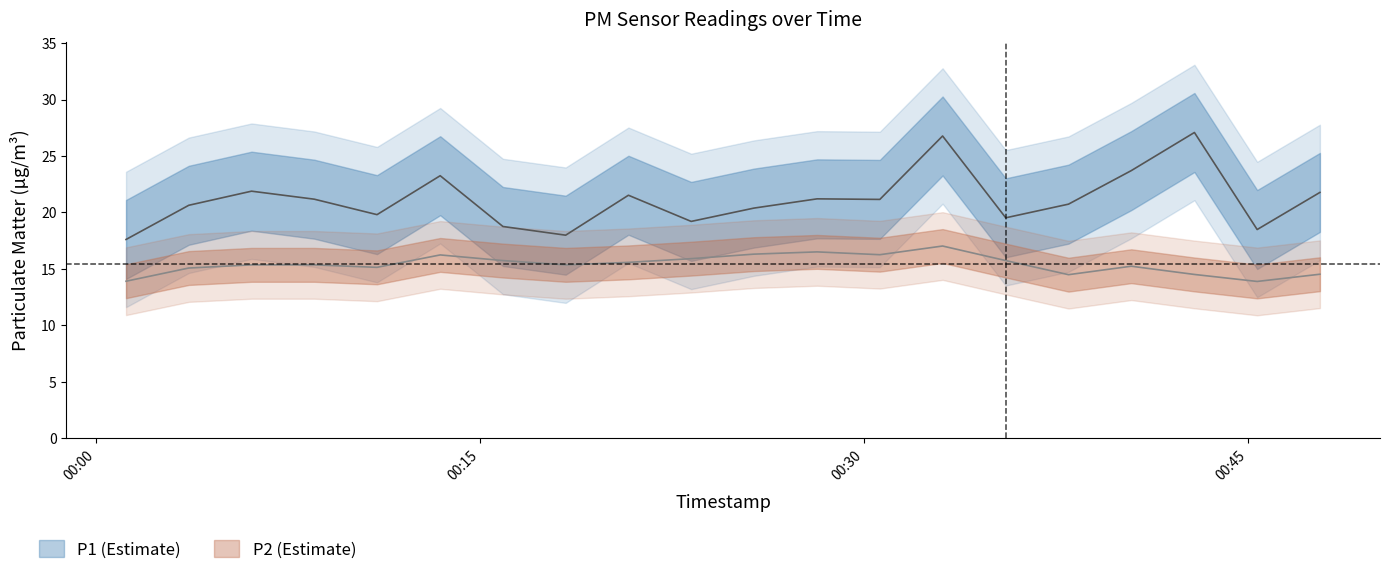

The P2 series shows 15.9 at 2023-07-28T00:23:15. True or false?

True